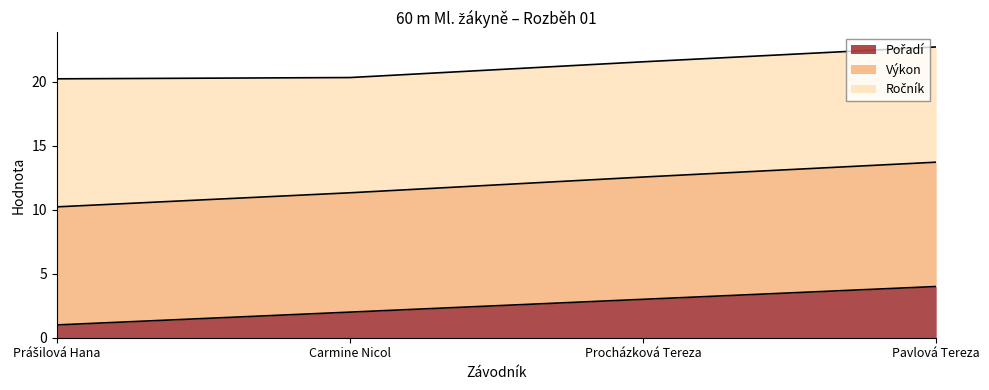

Is the value of Výkon at Prášilová Hana greater than the value of Pořadí at Carmine Nicol?

Yes